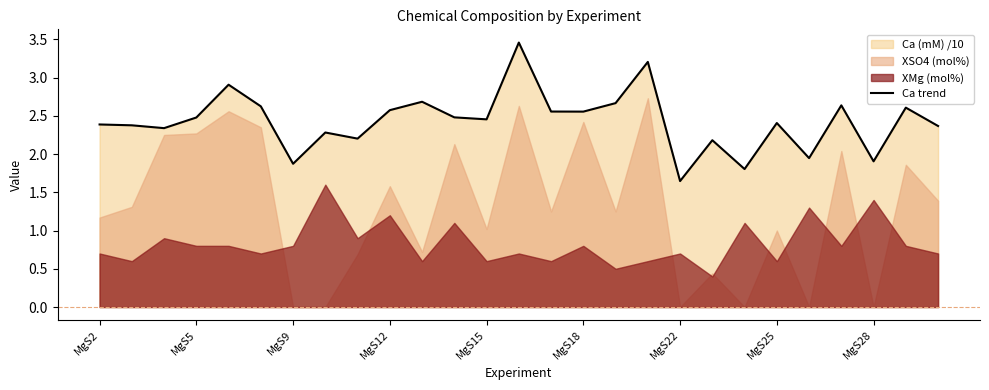

What is the difference between the maximum and minimum values?

1.8